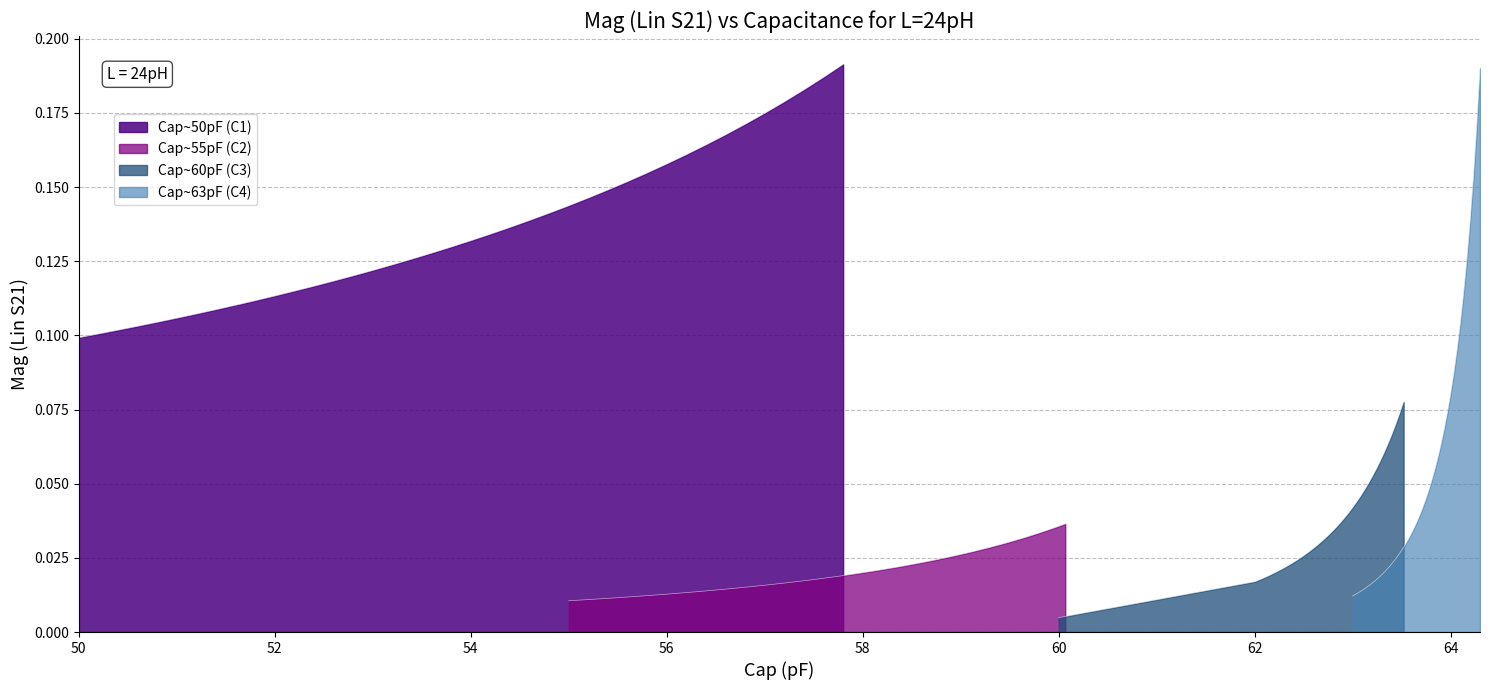

Rank the series by their maximum value, from lowest to highest.

Cap55_Mag, Cap60_Mag, Cap63_Mag, Cap50_Mag